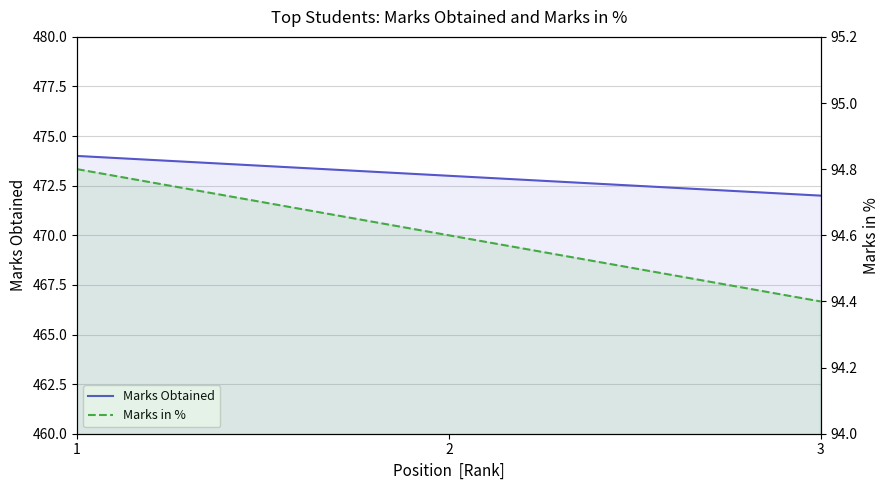

What is the total value across all series at 2?

567.6